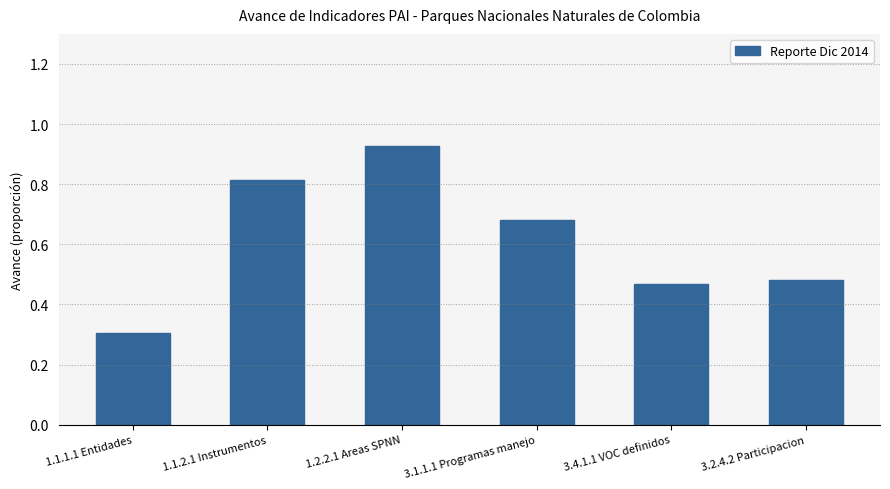

List the labels in order of value, smallest first.

1.1.1.1 Entidades, 3.4.1.1 VOC definidos, 3.2.4.2 Participacion, 3.1.1.1 Programas manejo, 1.1.2.1 Instrumentos, 1.2.2.1 Areas SPNN